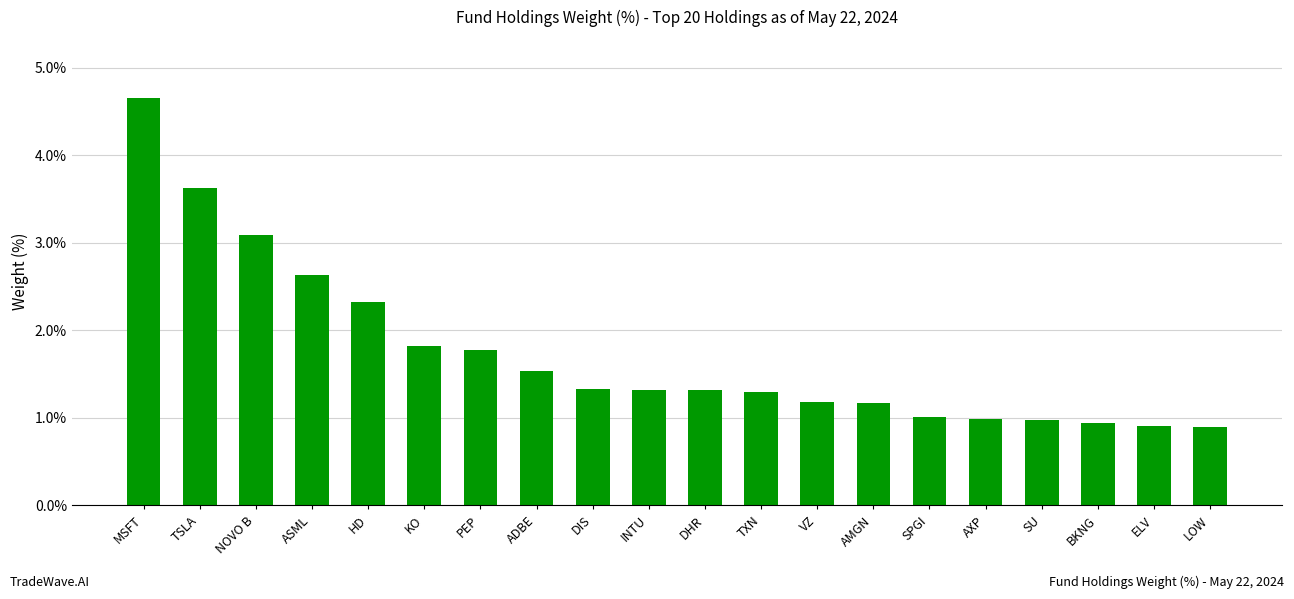

What is the sum of all values?

34.8